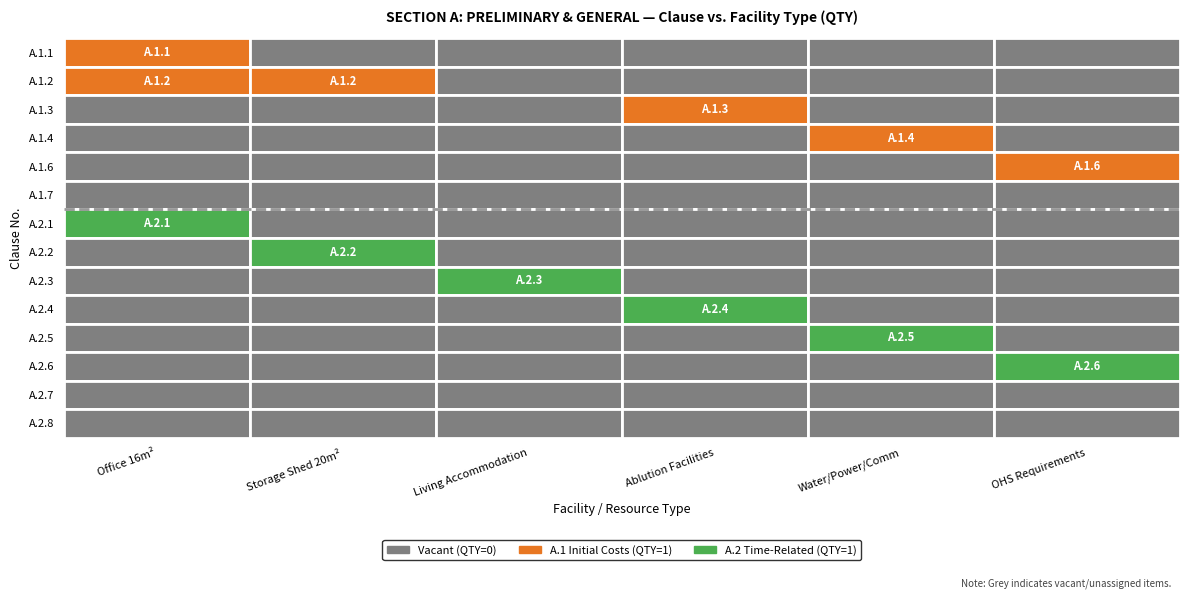

Is it true that A.2.5 equals 0 at 5?

False